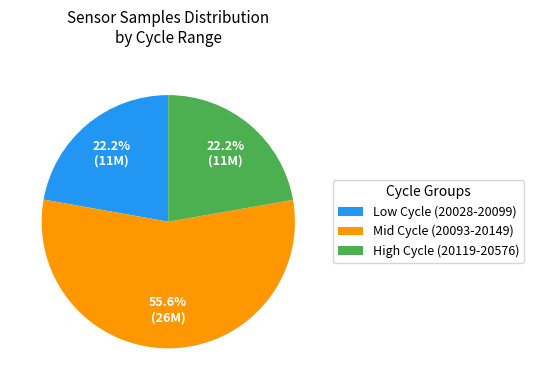

Which category has the biggest portion of the pie?

Mid Cycle (20093-20149)